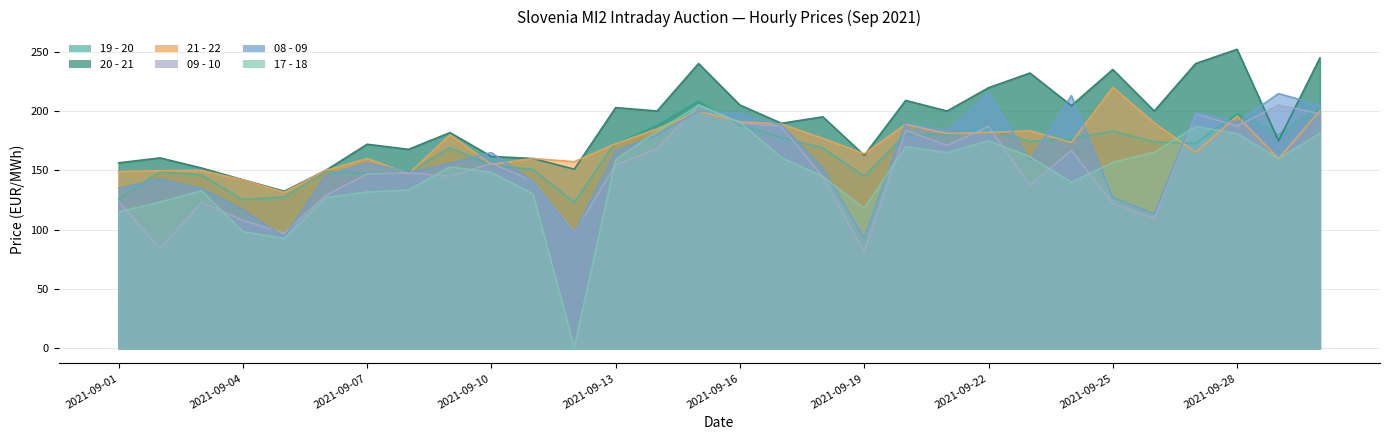

What is the spread (max minus min) of values at 2021-09-23?

94.5